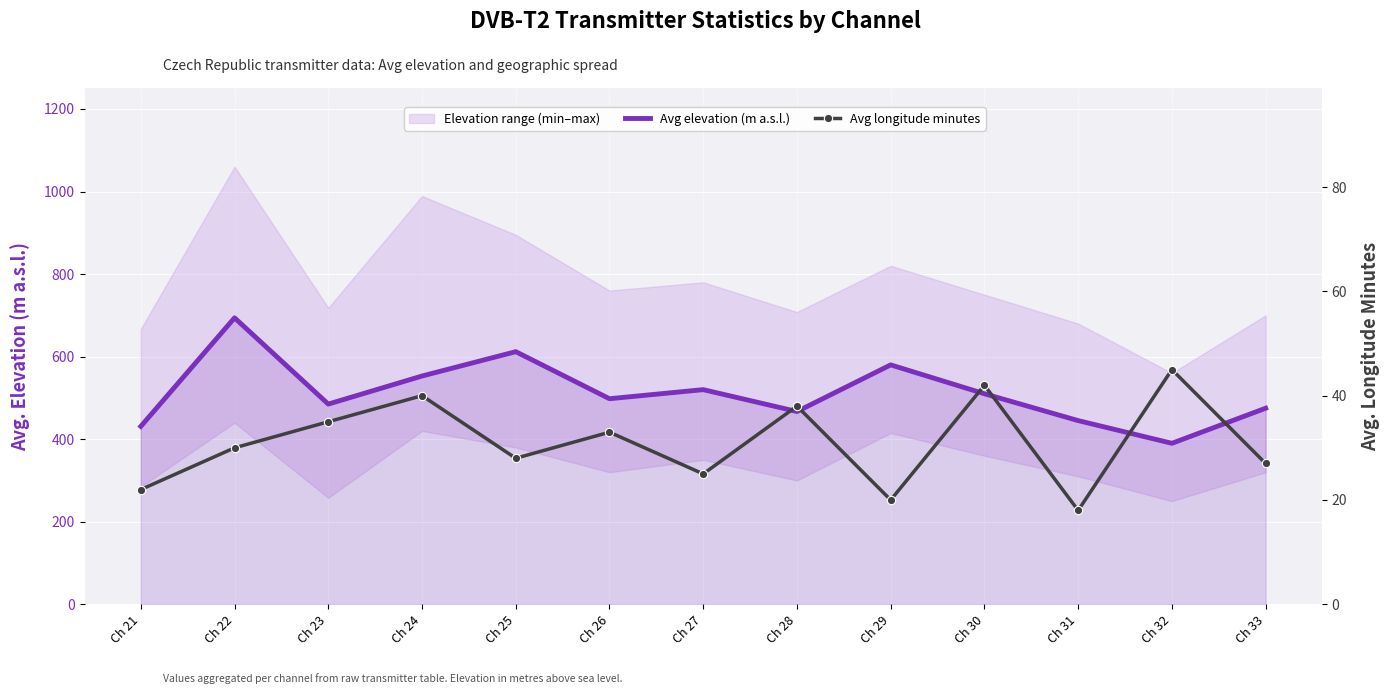

True or false: Avg elevation (m a.s.l.) has a value of 877 at Ch 30.

False